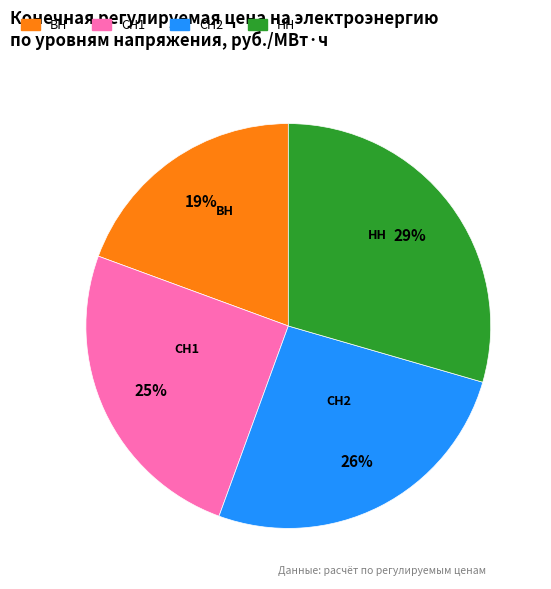

The СН2 slice represents 26% of the pie. True or false?

True